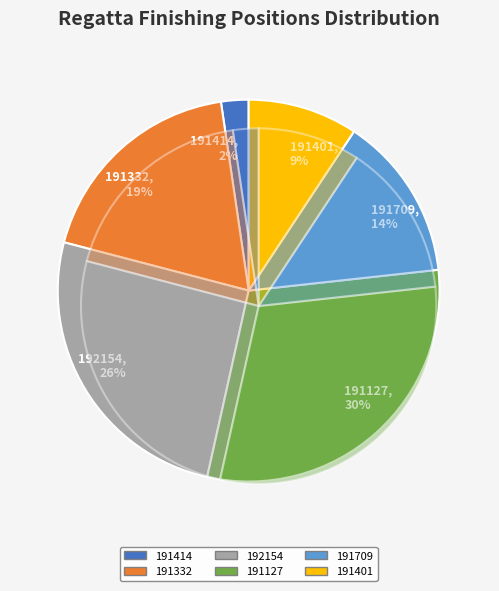

Is it true that 191709 is 5% of the pie?

False